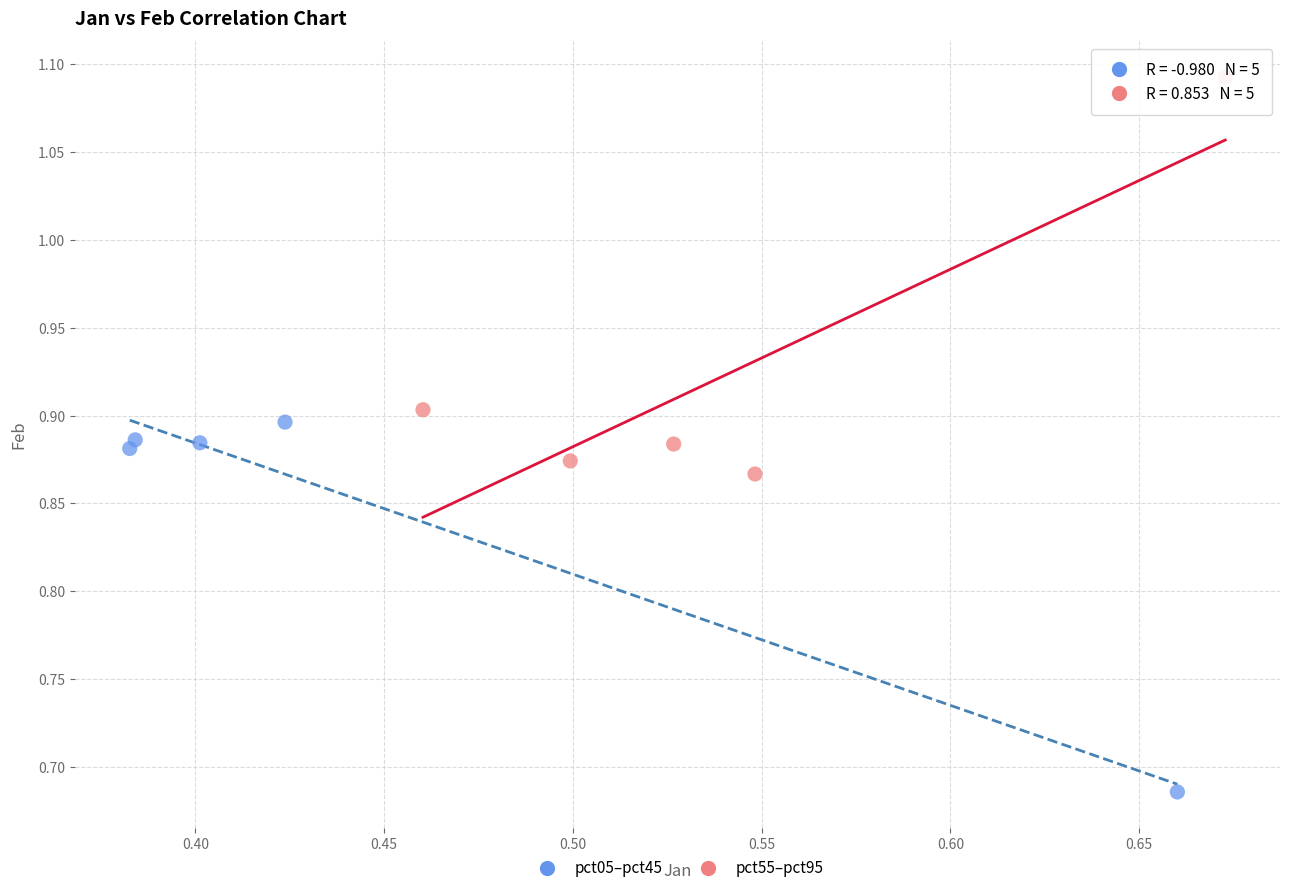

Which series contains the highest Y value?

pct55–pct95